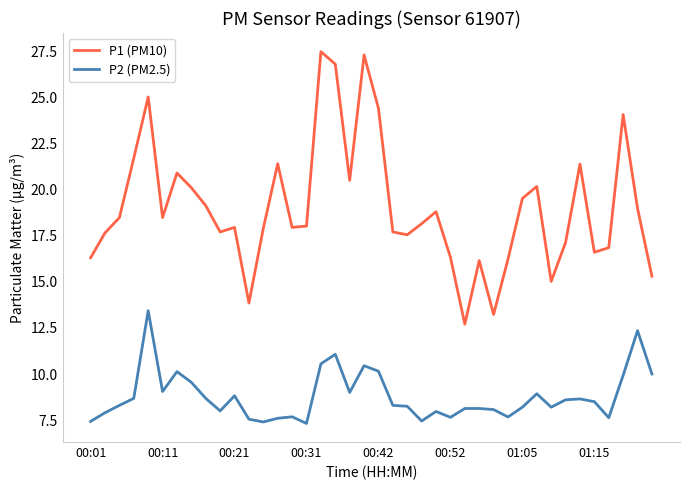

Rank the series by their maximum value, from lowest to highest.

P2 (PM2.5), P1 (PM10)